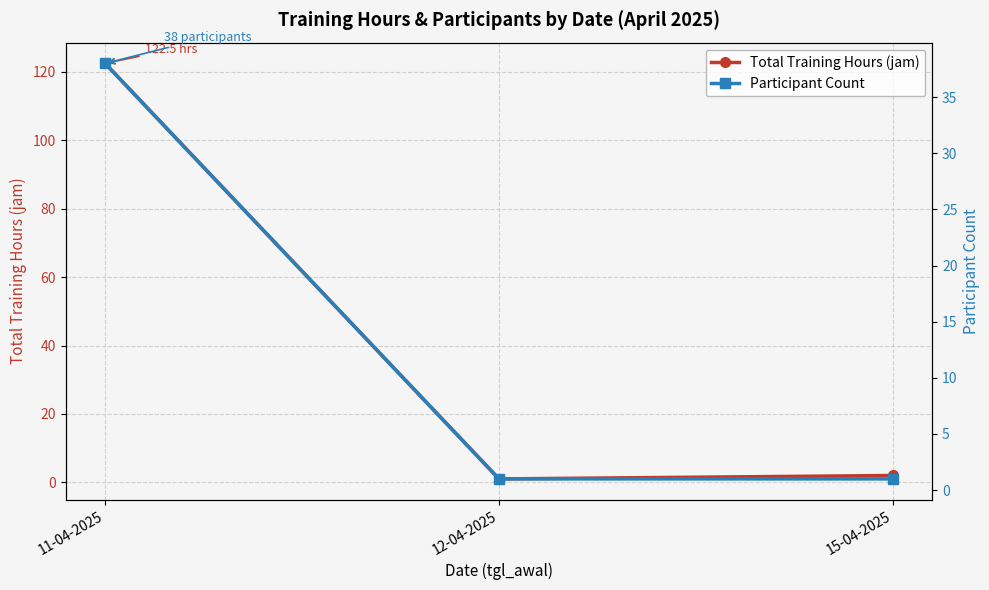

What is the difference between the maximum and second lowest values in the Participant Count series?

37.0